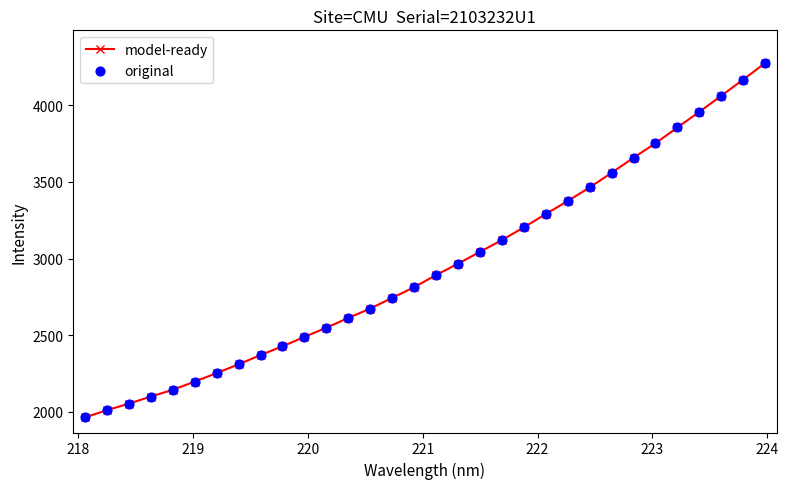

What is the value of the 4th point from the left?

2098.8